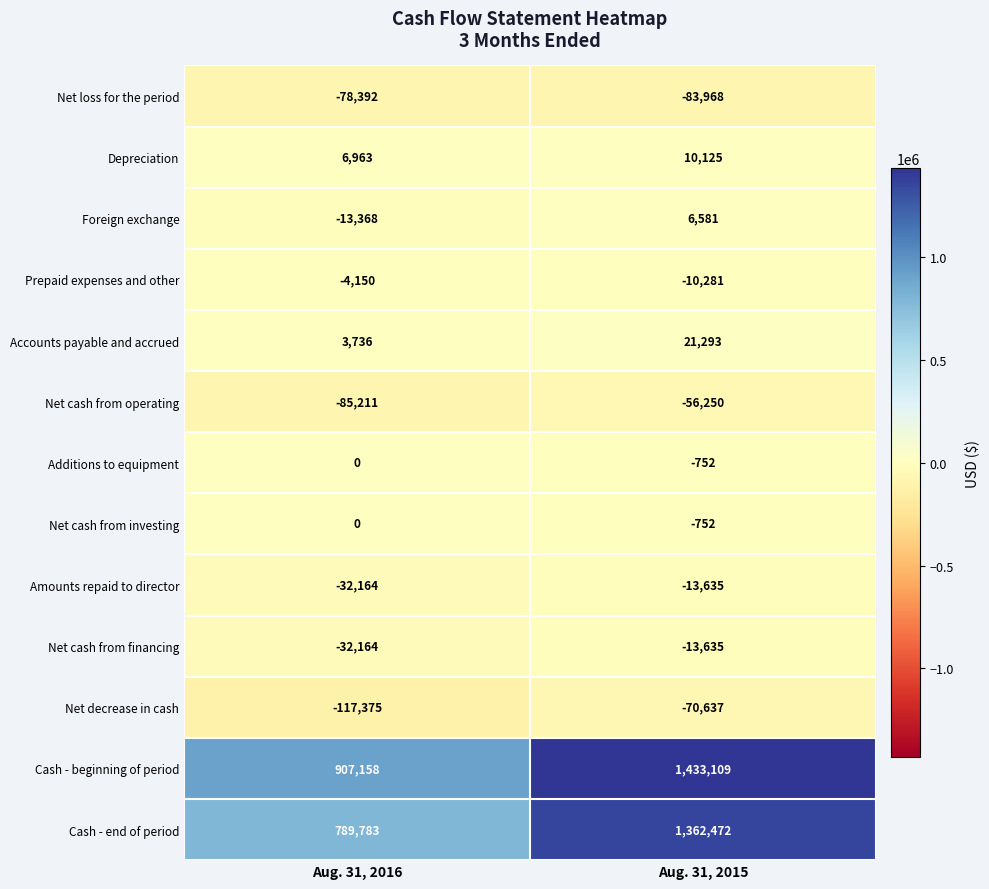

Reading right to left, list all the values displayed in this chart.

Net loss for the period: Aug. 31, 2015=-83968	Aug. 31, 2016=-78392
Depreciation: Aug. 31, 2015=10125	Aug. 31, 2016=6963
Foreign exchange: Aug. 31, 2015=6581	Aug. 31, 2016=-13368
Prepaid expenses and other: Aug. 31, 2015=-10281	Aug. 31, 2016=-4150
Accounts payable and accrued: Aug. 31, 2015=21293	Aug. 31, 2016=3736
Net cash from operating: Aug. 31, 2015=-56250	Aug. 31, 2016=-85211
Additions to equipment: Aug. 31, 2015=-752	Aug. 31, 2016=0
Net cash from investing: Aug. 31, 2015=-752	Aug. 31, 2016=0
Amounts repaid to director: Aug. 31, 2015=-13635	Aug. 31, 2016=-32164
Net cash from financing: Aug. 31, 2015=-13635	Aug. 31, 2016=-32164
Net decrease in cash: Aug. 31, 2015=-70637	Aug. 31, 2016=-117375
Cash - beginning of period: Aug. 31, 2015=1433109	Aug. 31, 2016=907158
Cash - end of period: Aug. 31, 2015=1362472	Aug. 31, 2016=789783